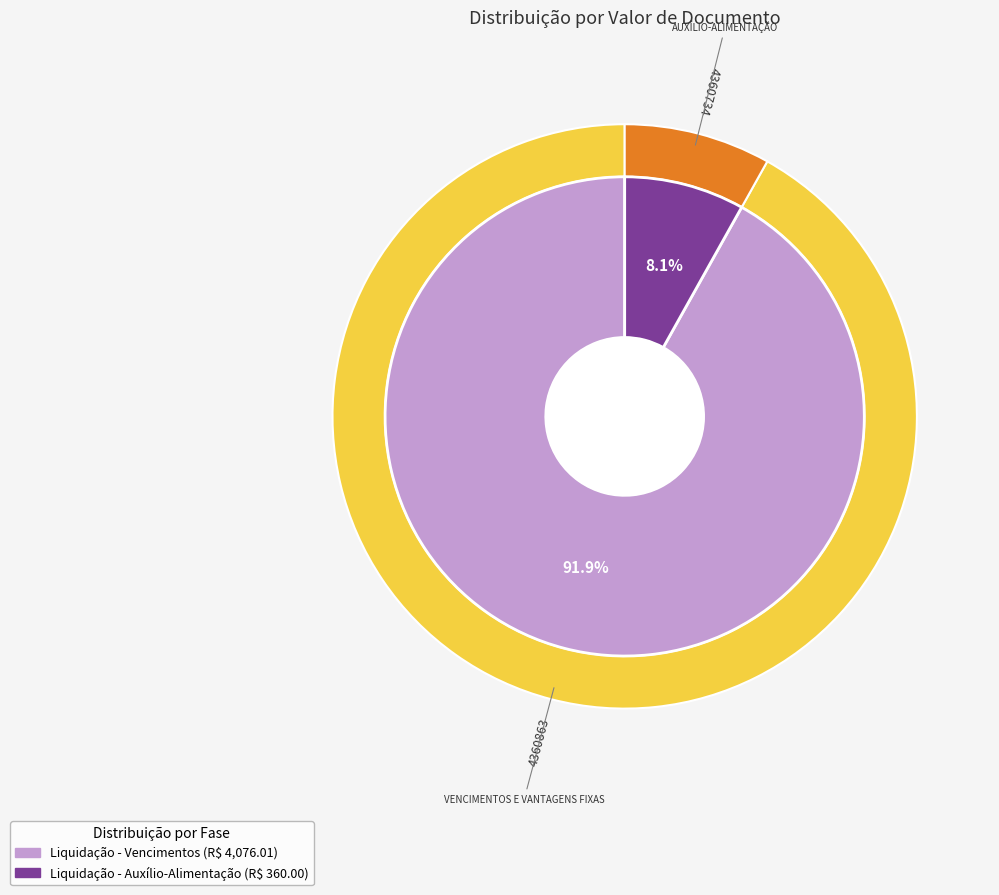

What percentage do 4360734 and 4360863 together represent?

100.0%